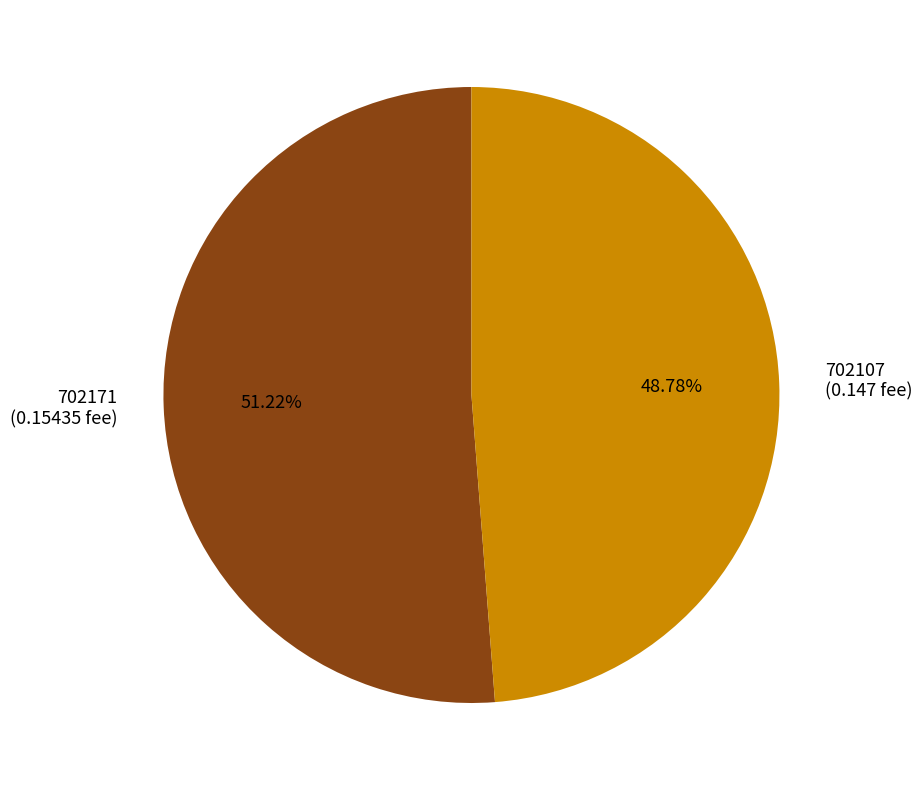

The 702107 slice represents 49% of the pie. True or false?

True